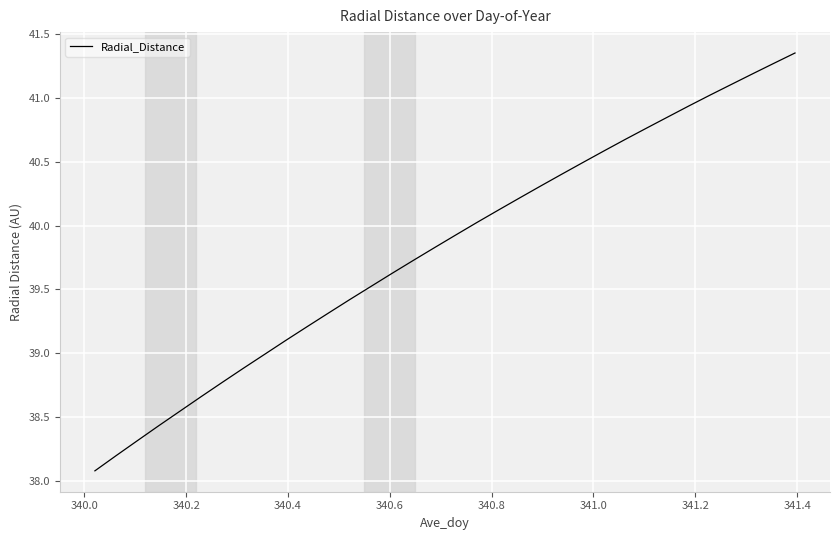

What is the minimum value shown in the chart?

38.1